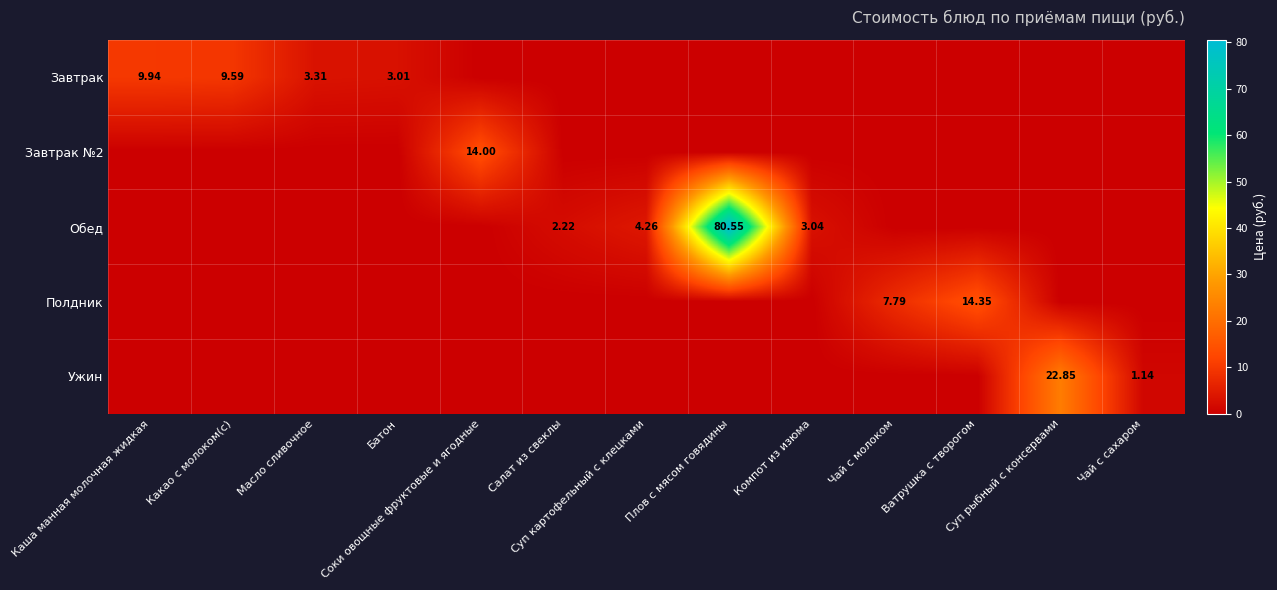

Which category has the lowest value in the Завтрак series?

Соки овощные фруктовые и ягодные